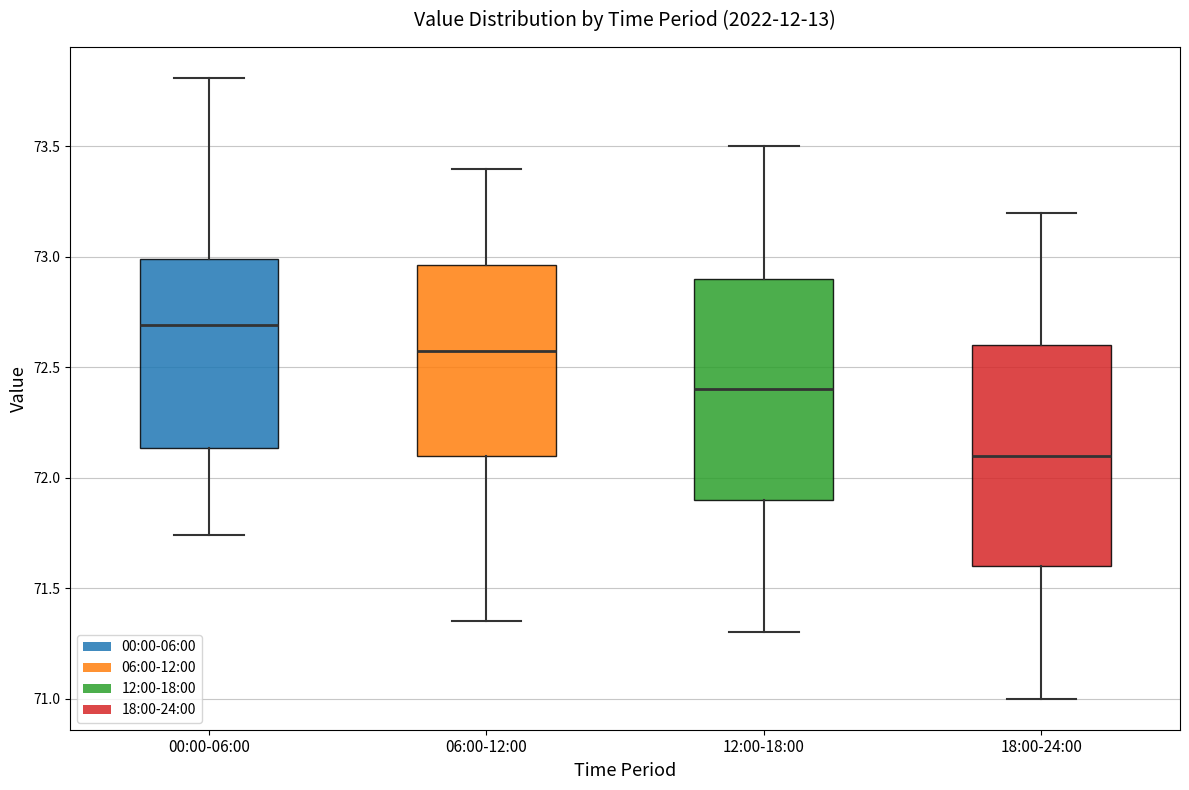

Which box has the lowest median line?

18:00-24:00